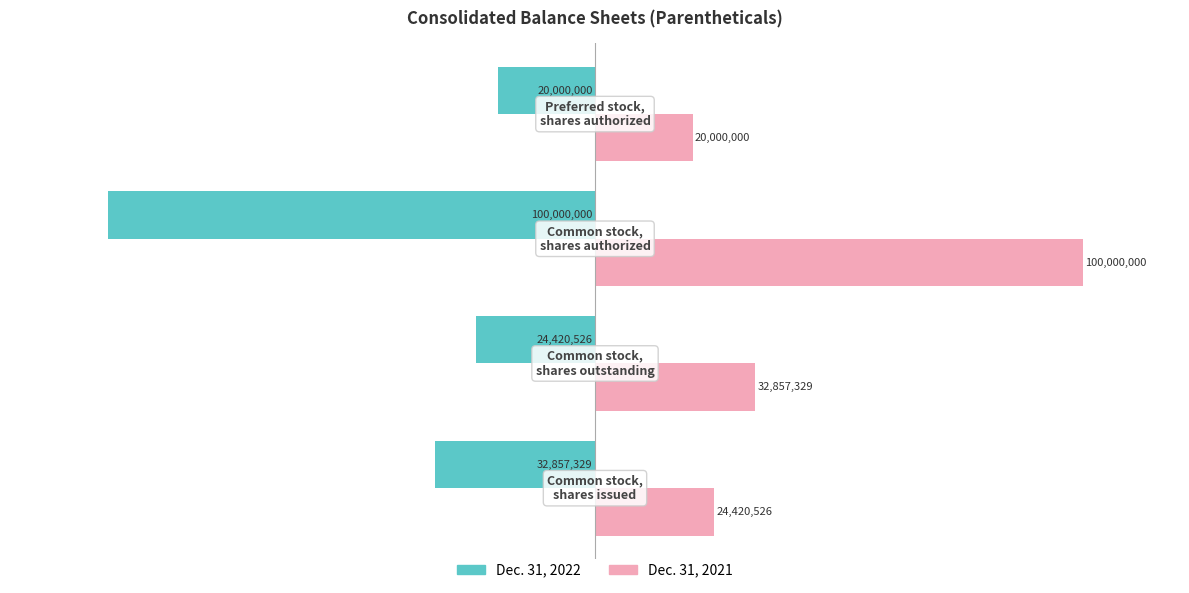

What is the difference between the maximum and minimum values in the Dec. 31, 2022 series?

80000000